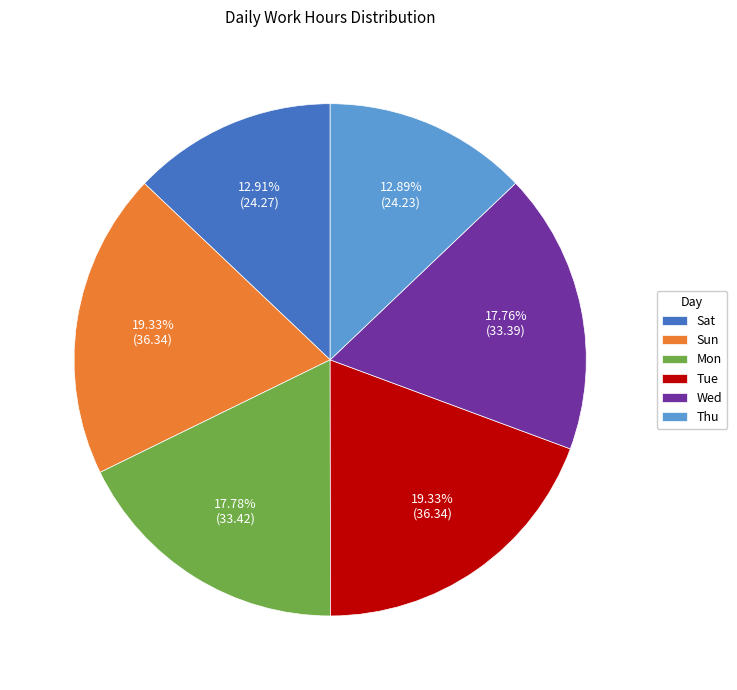

Which has a higher value, Sun or Thu?

Sun